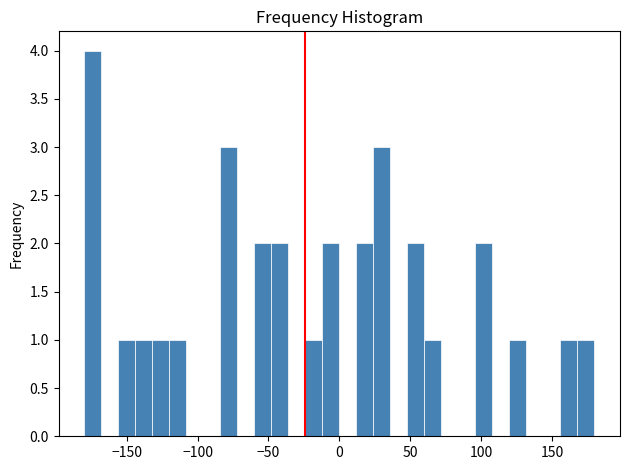

Around what value on the x-axis is the tallest bar? Give the approximate position of its centre, as read against the axis.

-175